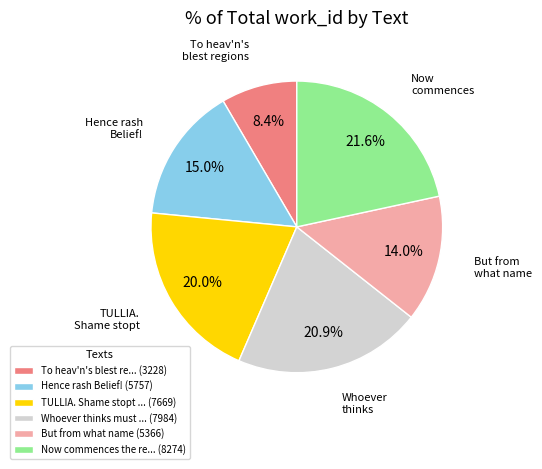

To the nearest percent, what is the difference between the largest and smallest slice percentages?

13%